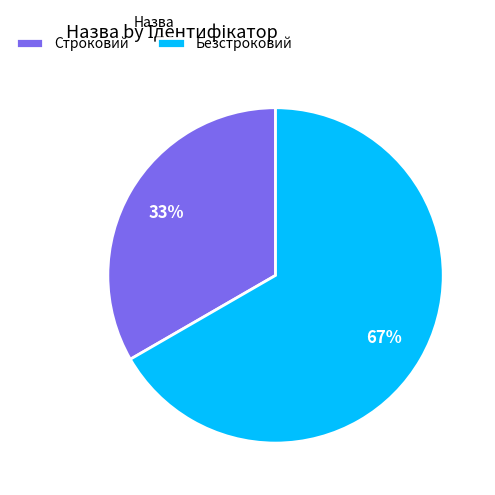

Which has a higher value, Строковий or Безстроковий?

Безстроковий